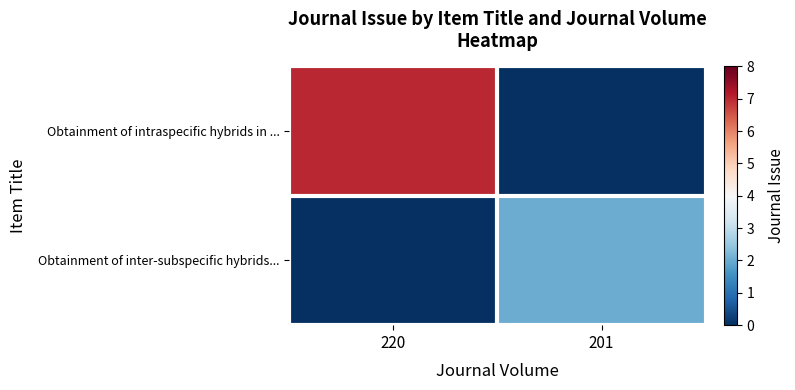

At which category does the chart reach its peak across all series?

220